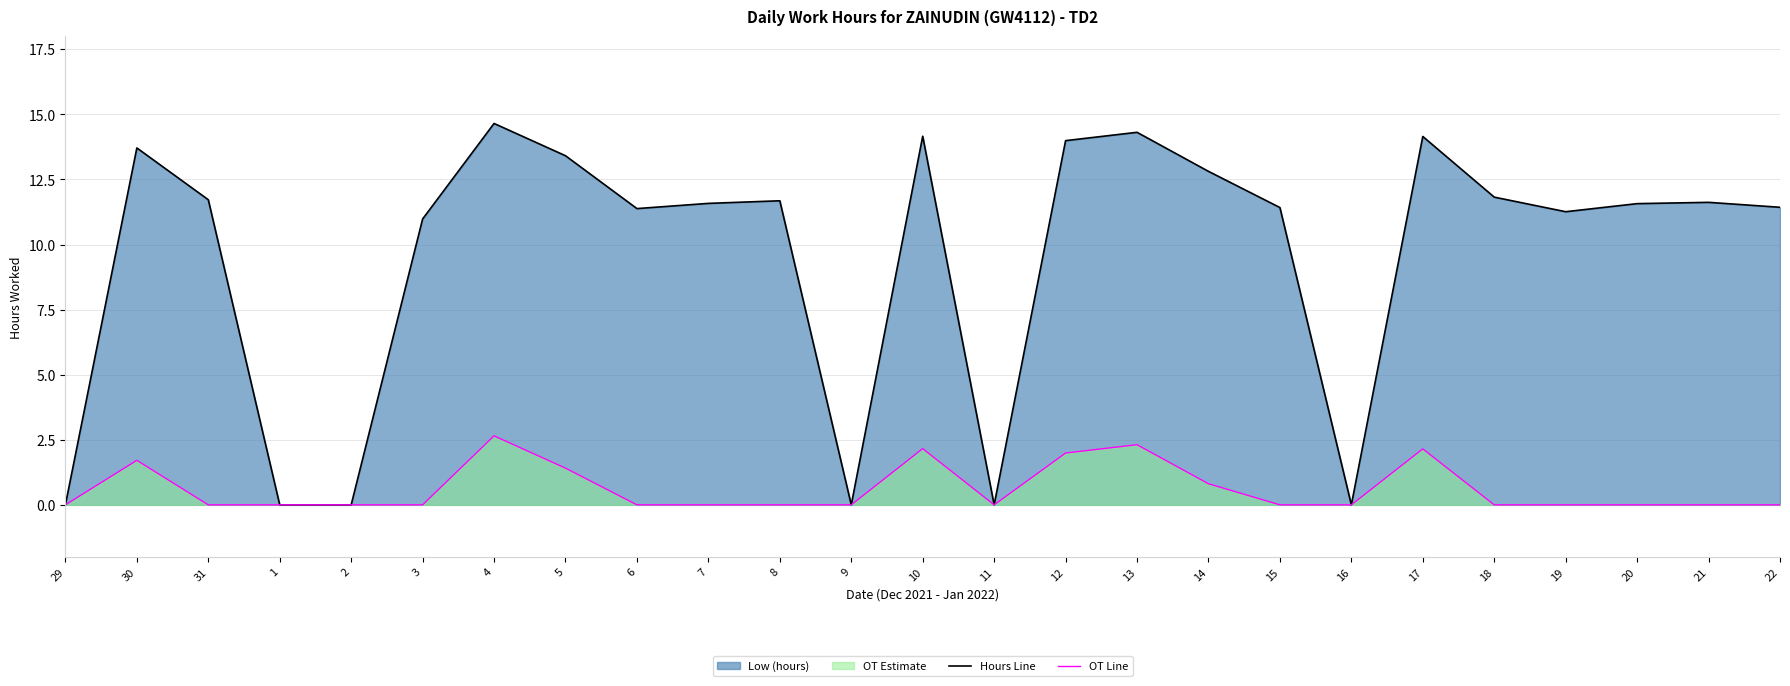

How many data points in OT Estimate line are above 0?

8